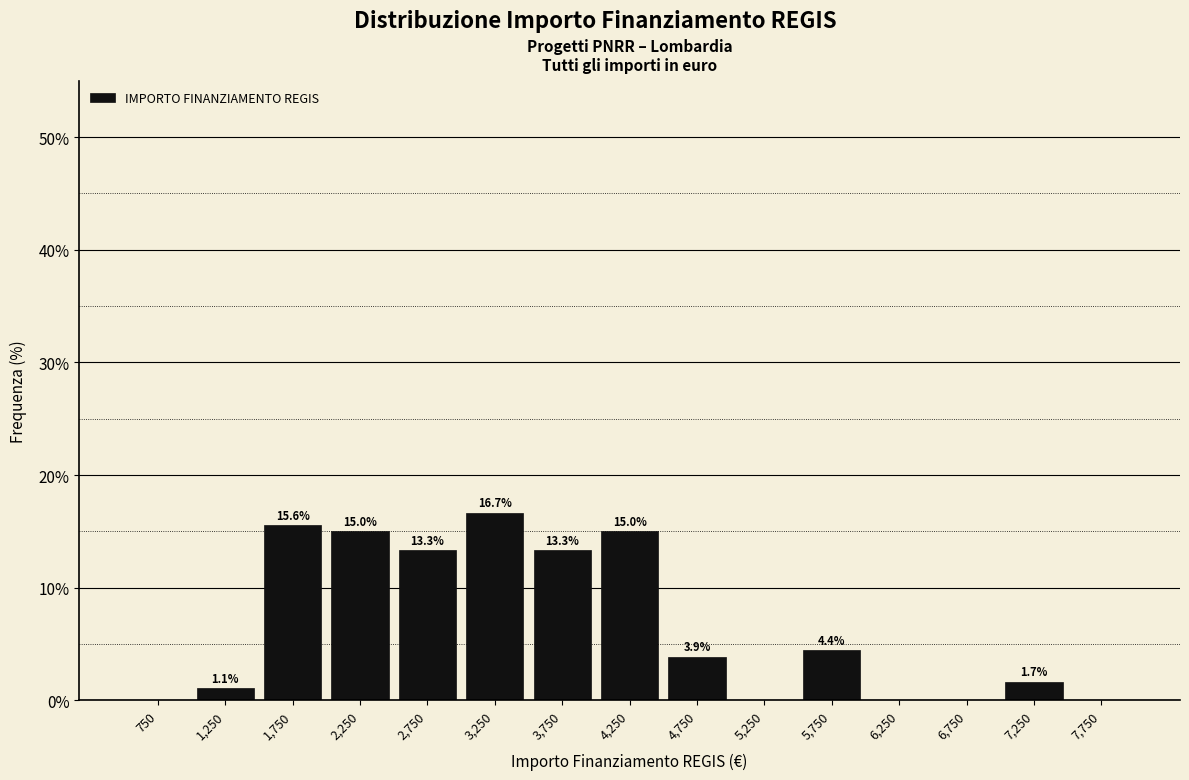

Over which range of the x-axis is the bar tallest?

3000 to 3500